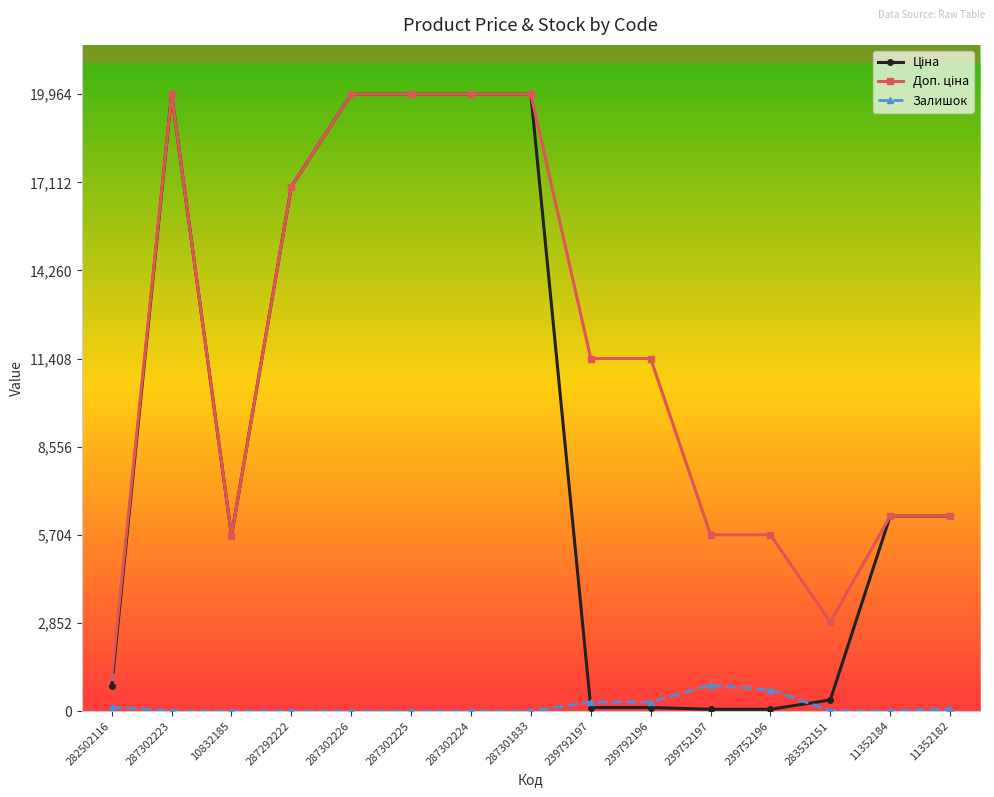

What is the value of the Залишок point at the 12th from the left?

683.0